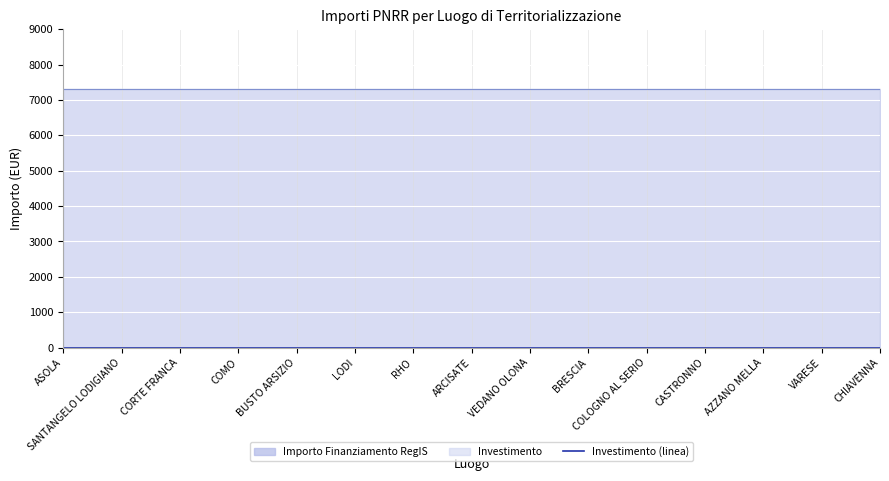

True or false: Importo Finanziamento RegIS and Investimento intersect in this chart.

False